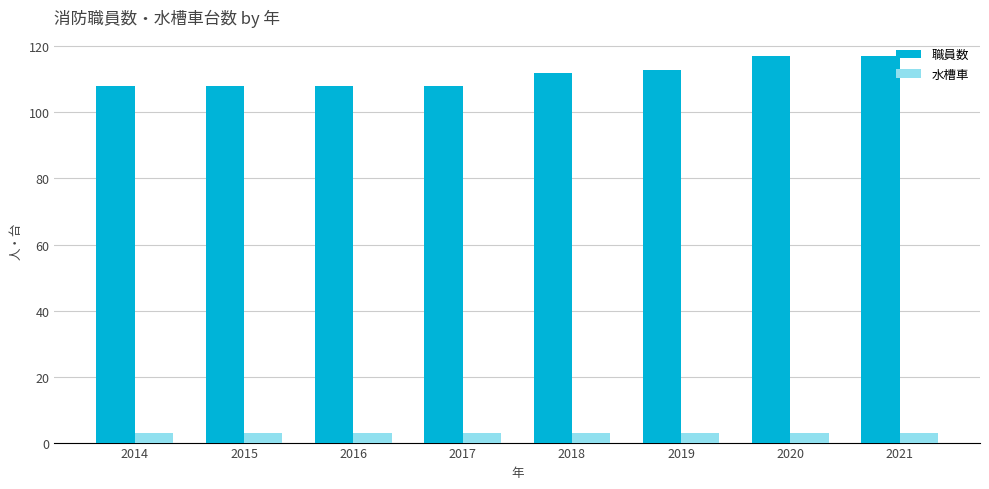

Count the number of categories in the chart.

8